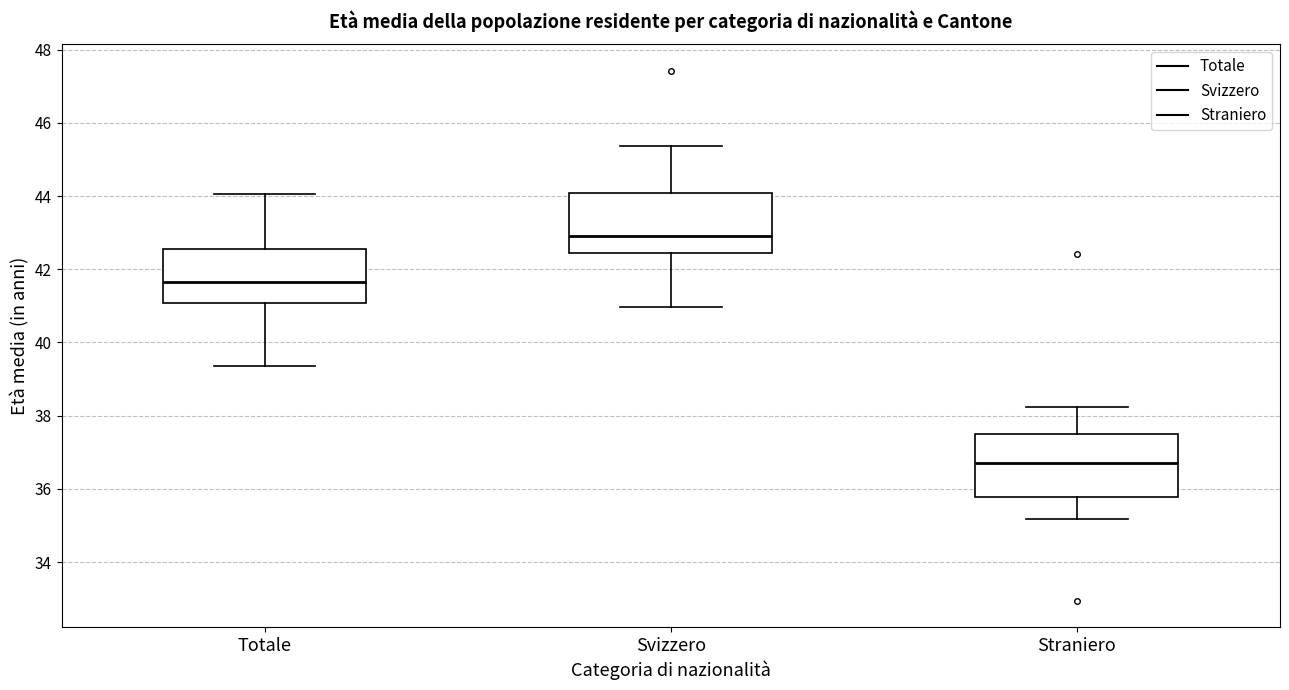

Reading left to right, read every box against the y-axis: the position of its median line, the range the box covers, and the ends of its whiskers. The values are not printed on the chart, so give them approximately, as read against the axis.

Totale: median 41.6, box 41.0 to 42.6, whiskers 39.4 to 44.0
Svizzero: median 43.0, box 42.4 to 44.0, whiskers 41.0 to 45.4
Straniero: median 36.8, box 35.8 to 37.4, whiskers 35.2 to 38.2